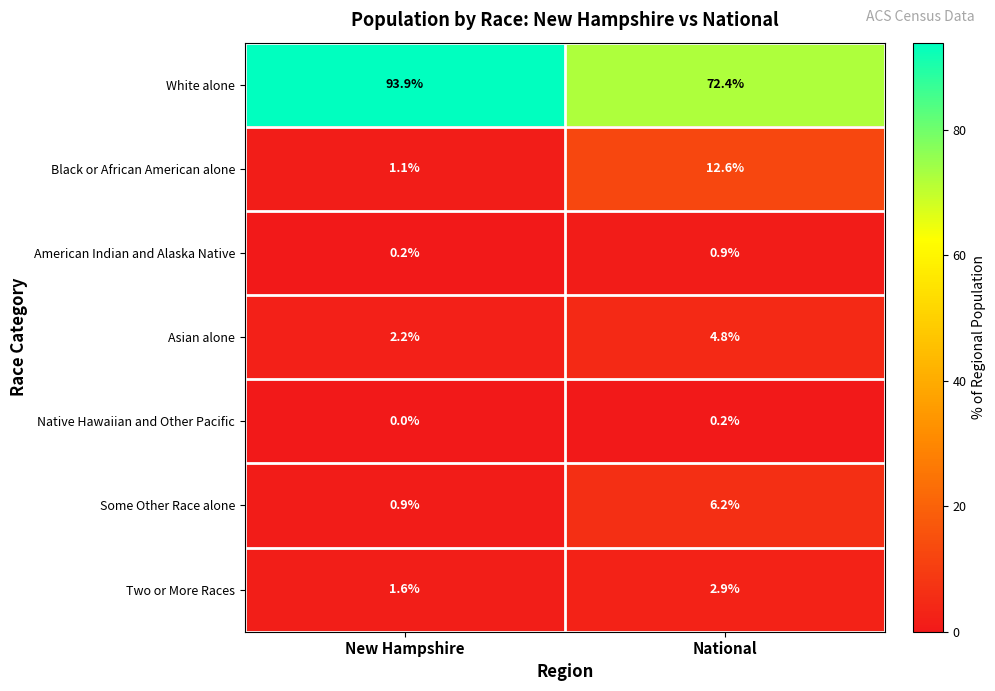

Which series has the widest spread of values?

White alone